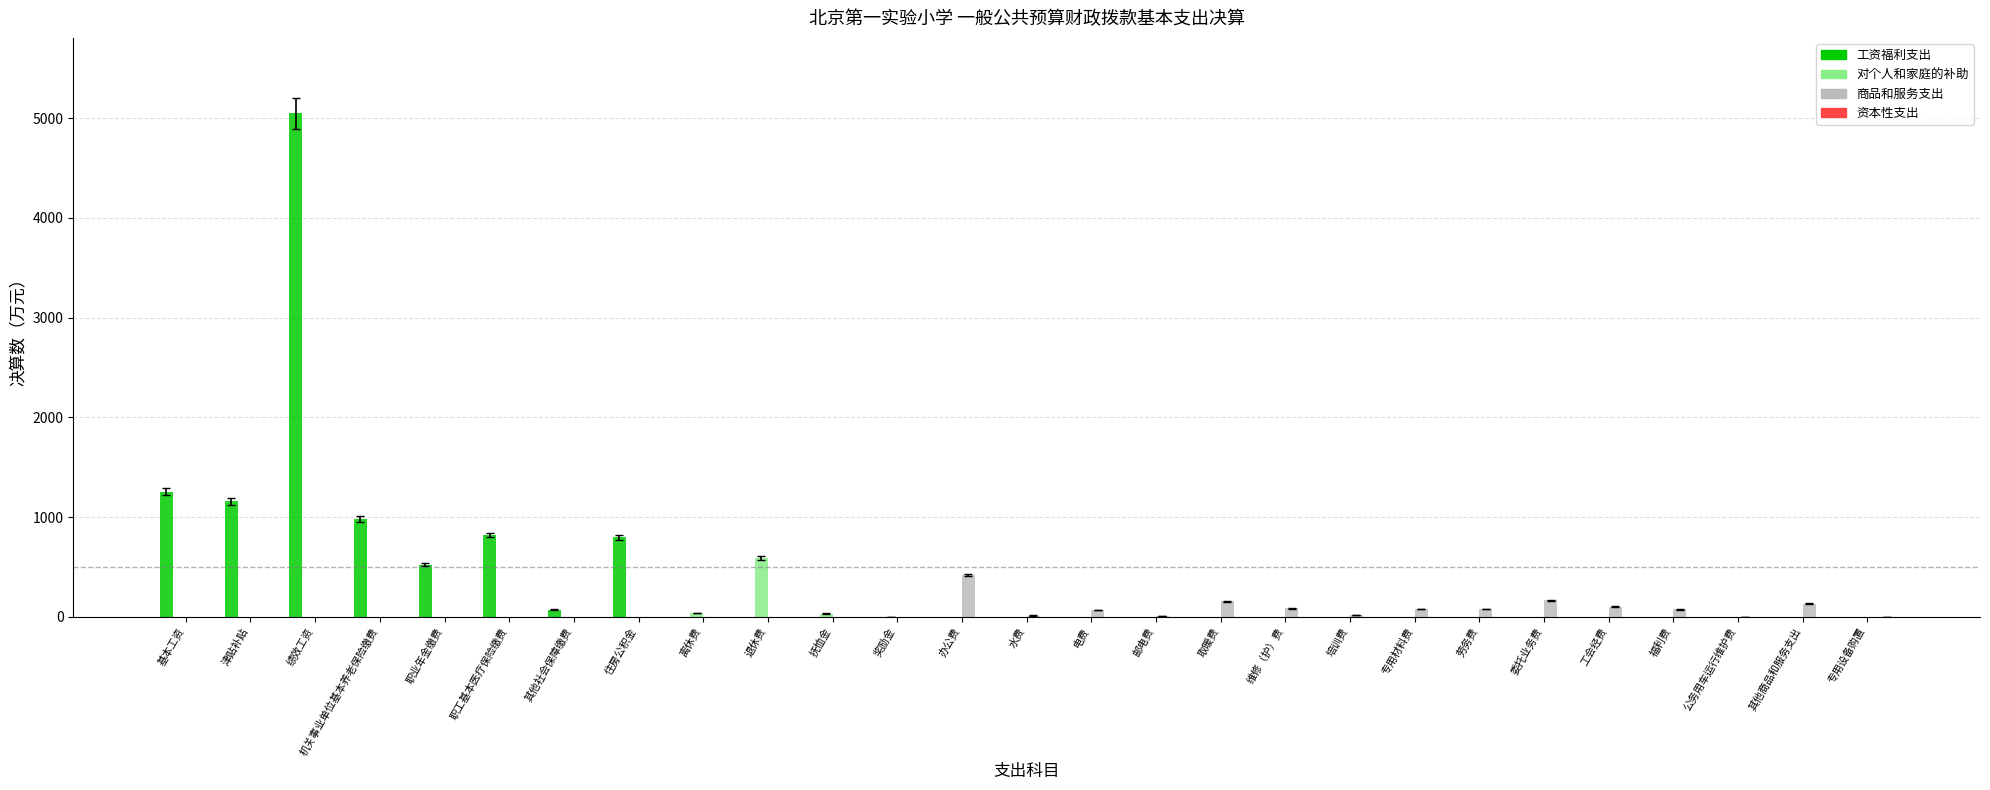

At which label does 商品和服务支出 reach its peak?

办公费